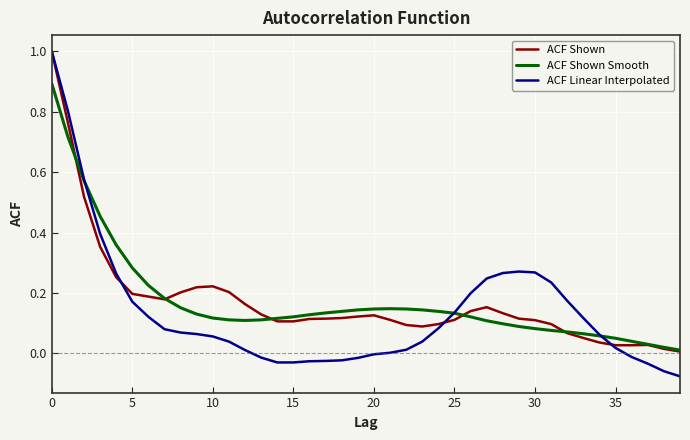

Which series has the largest range (max minus min)?

ACF Linear Interpolated